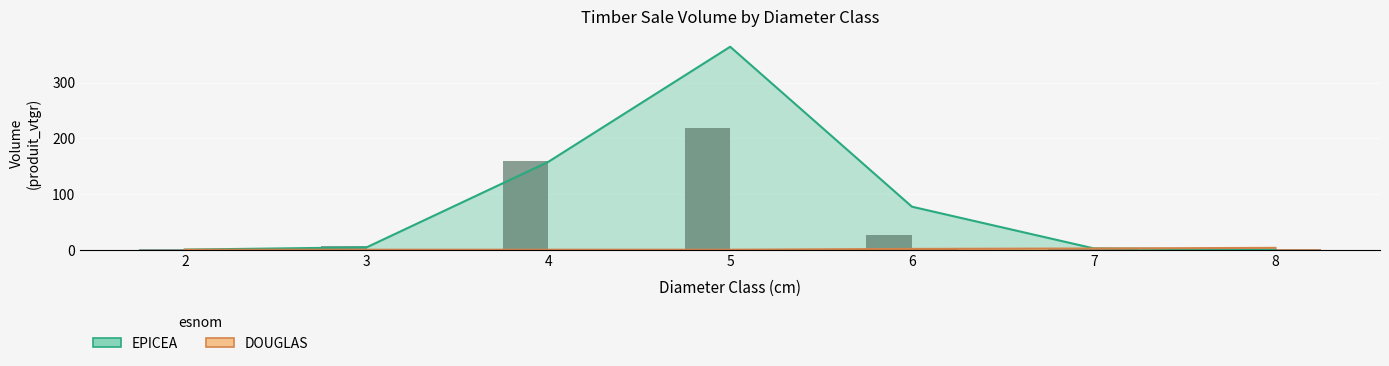

Reading right to left, list all the values displayed in this chart.

3.4	2.2	1.5	0.0	0.0	0.0	0.0